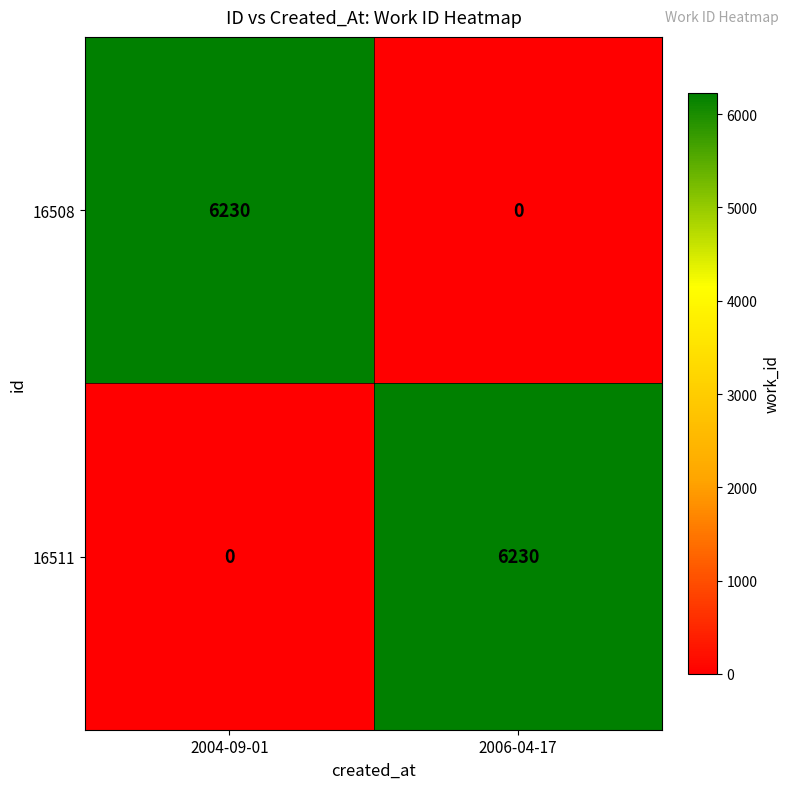

What is the sum of the 16511 values at 2006-04-17 and 2004-09-01?

6230